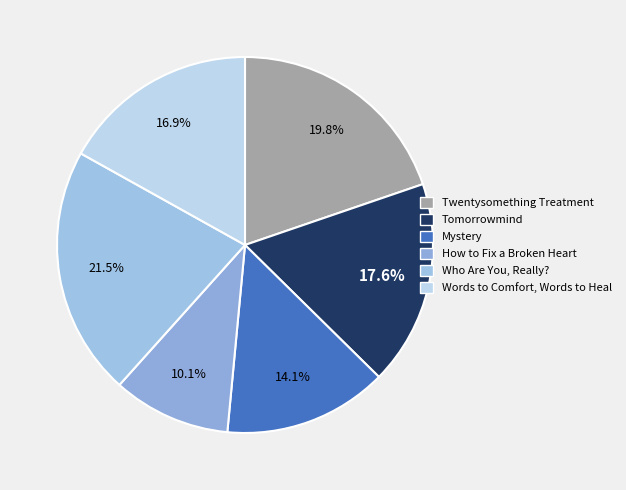

What is the total percentage of Twentysomething Treatment and Words to Comfort, Words to Heal?

36.7%